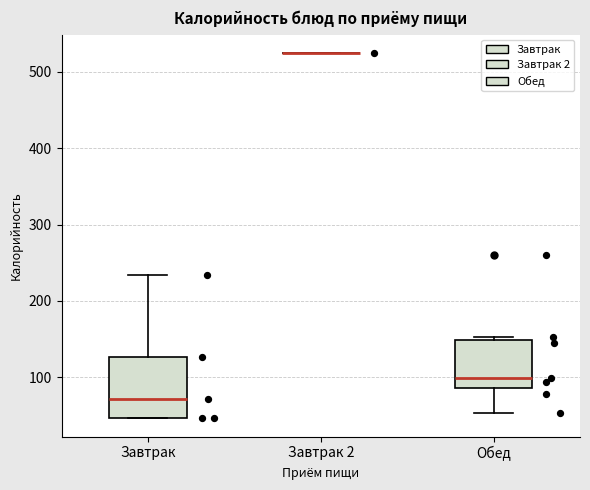

Comparing the boxes themselves (not the whiskers), which one is the tallest?

Завтрак